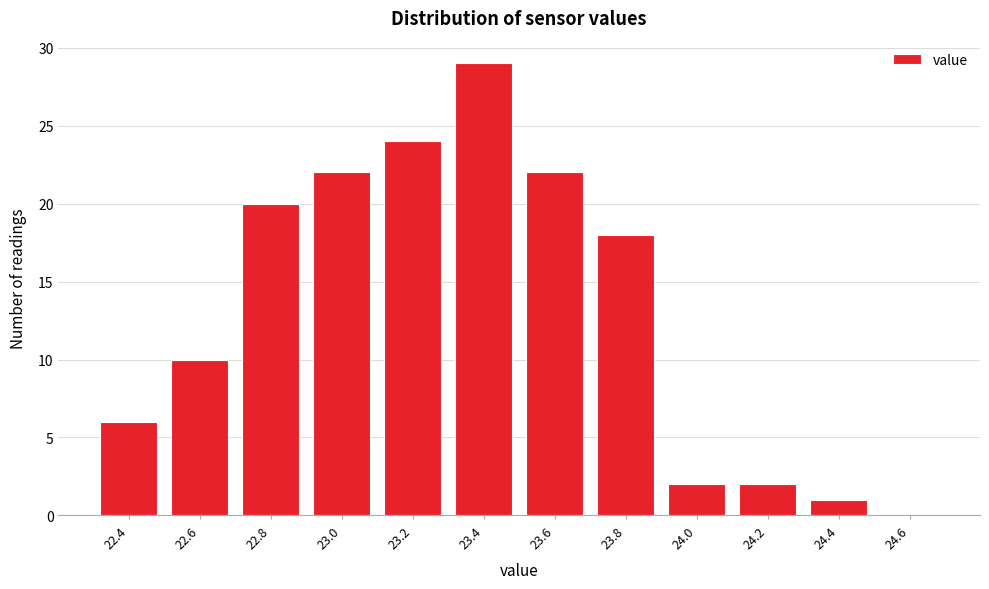

Reading left to right, list all the values displayed in this chart.

22.4=6	22.6=10	22.8=20	23.0=22	23.2=24	23.4=29	23.6=22	23.8=18	24.0=2	24.2=2	24.4=1	24.6=0